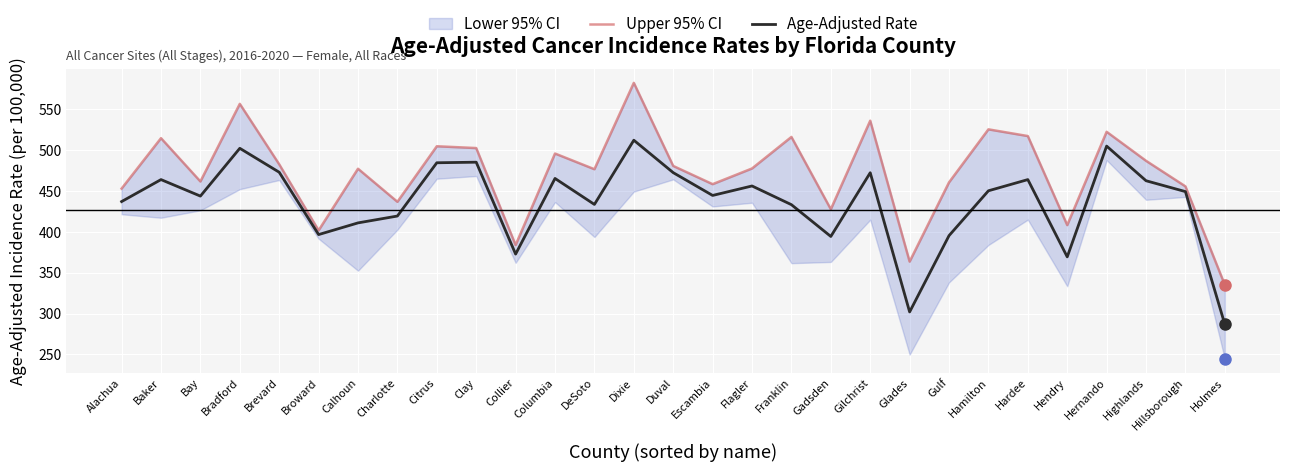

Which label corresponds to the largest value in the chart?

Dixie